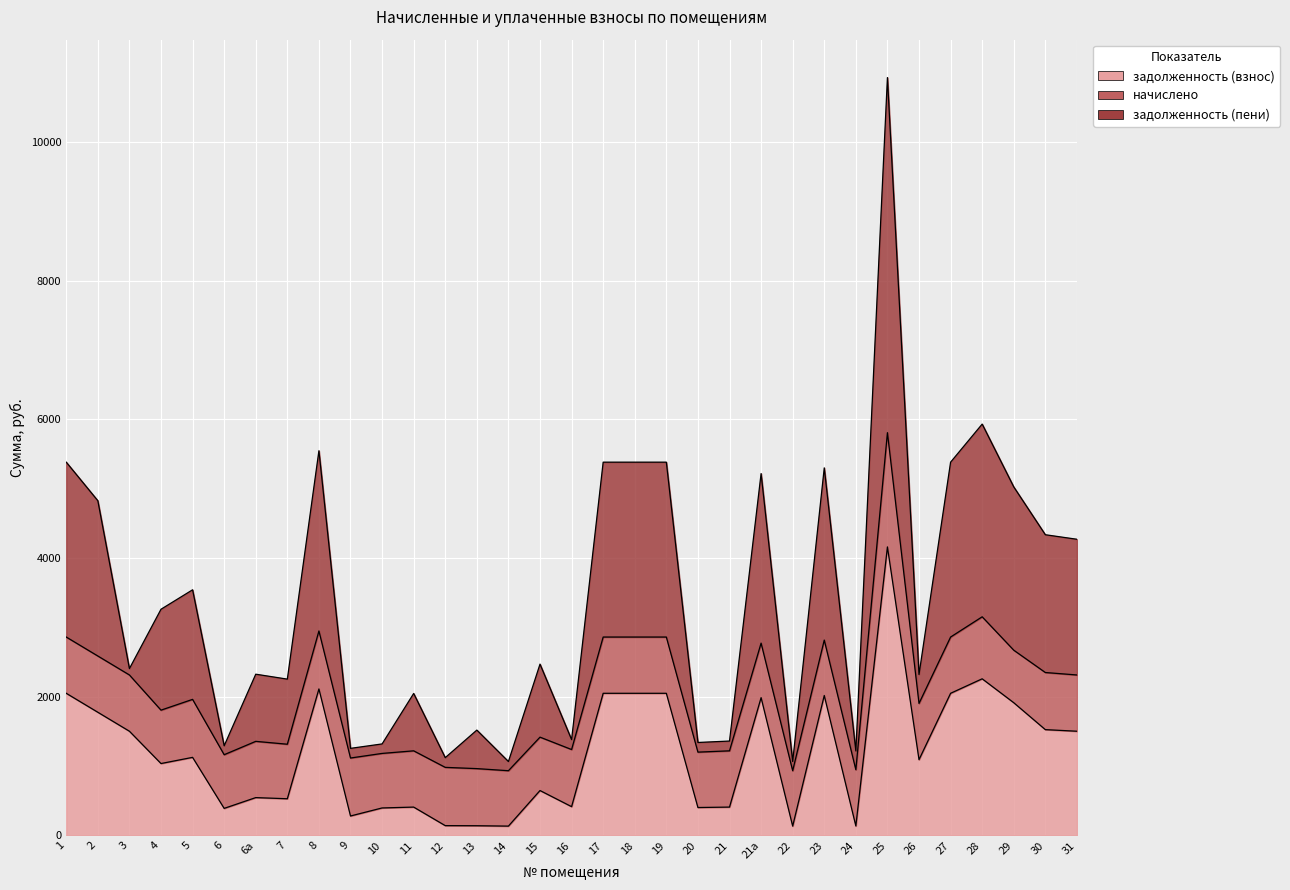

What is the difference between the maximum and minimum values in the задолженность (взнос) series?

4027.3